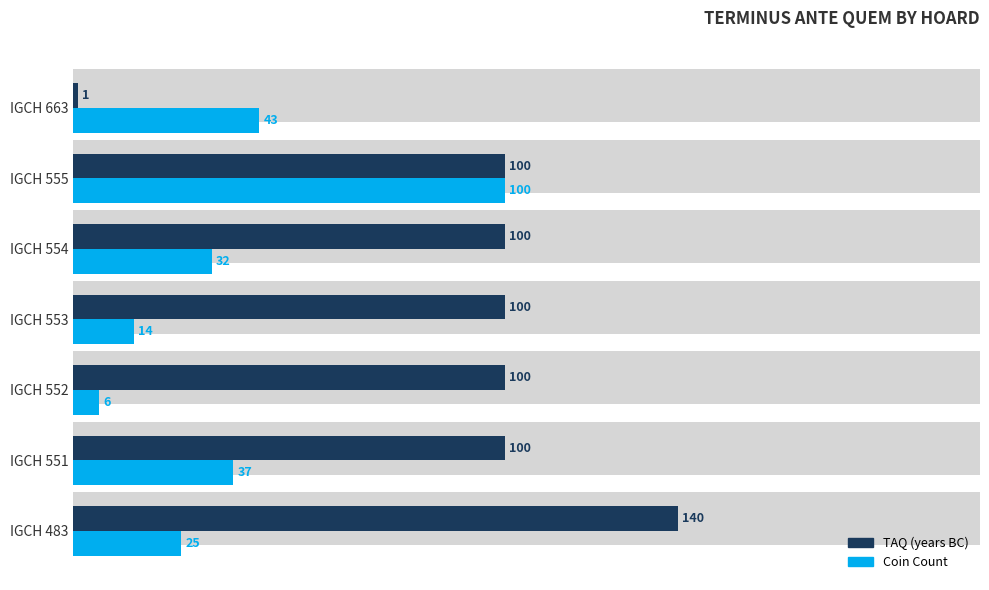

What is the maximum value for Coin Count?

100